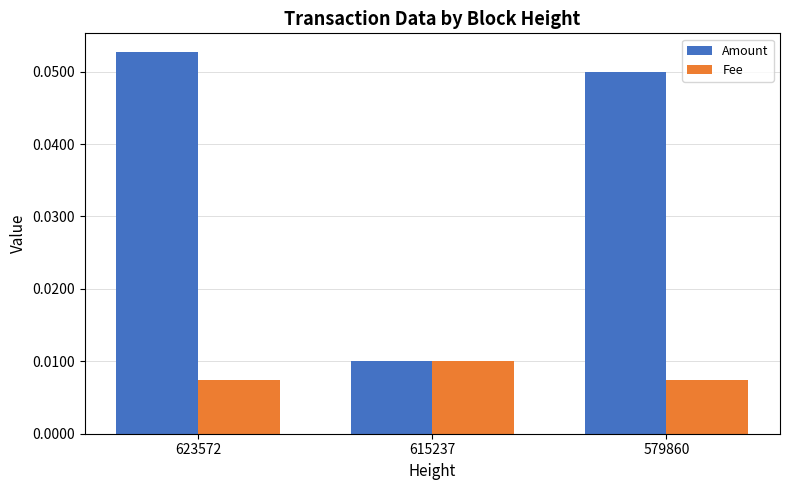

How many bars are there in total?

6